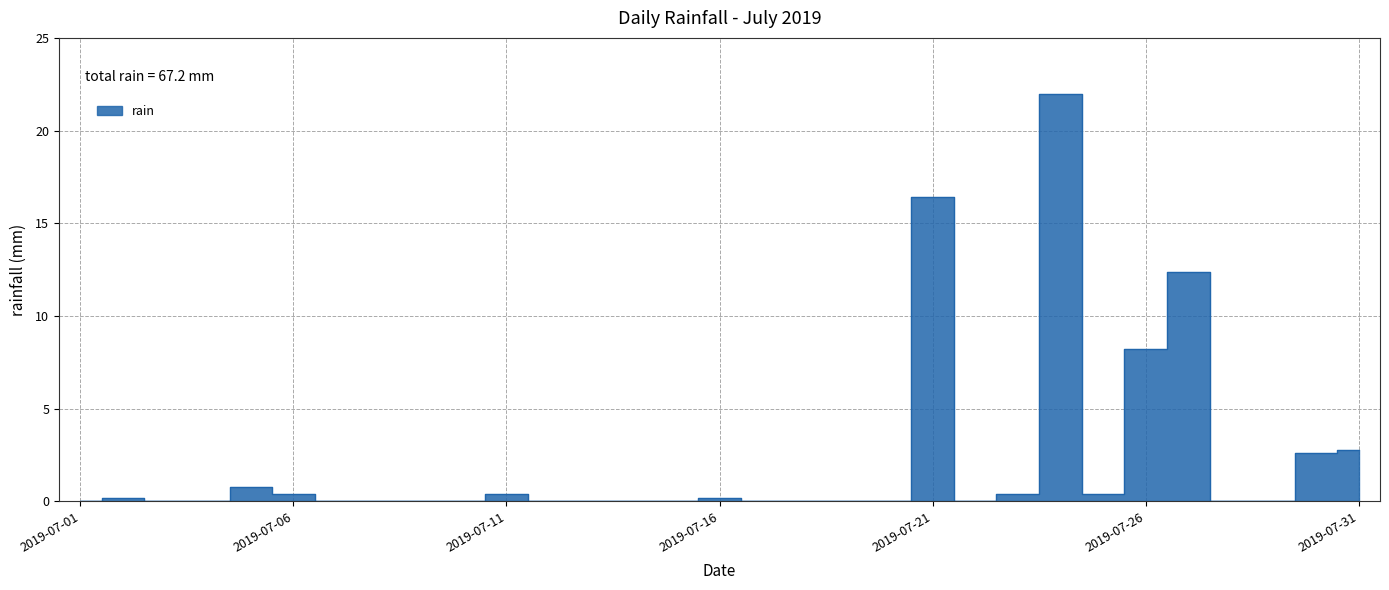

Which has a higher value, 2019-07-09 or 2019-07-05?

2019-07-05